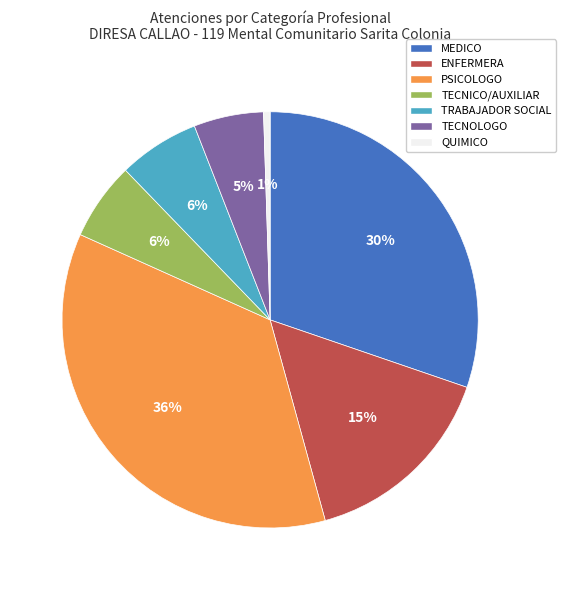

Is the sum of PSICOLOGO and TRABAJADOR SOCIAL greater than half?

No